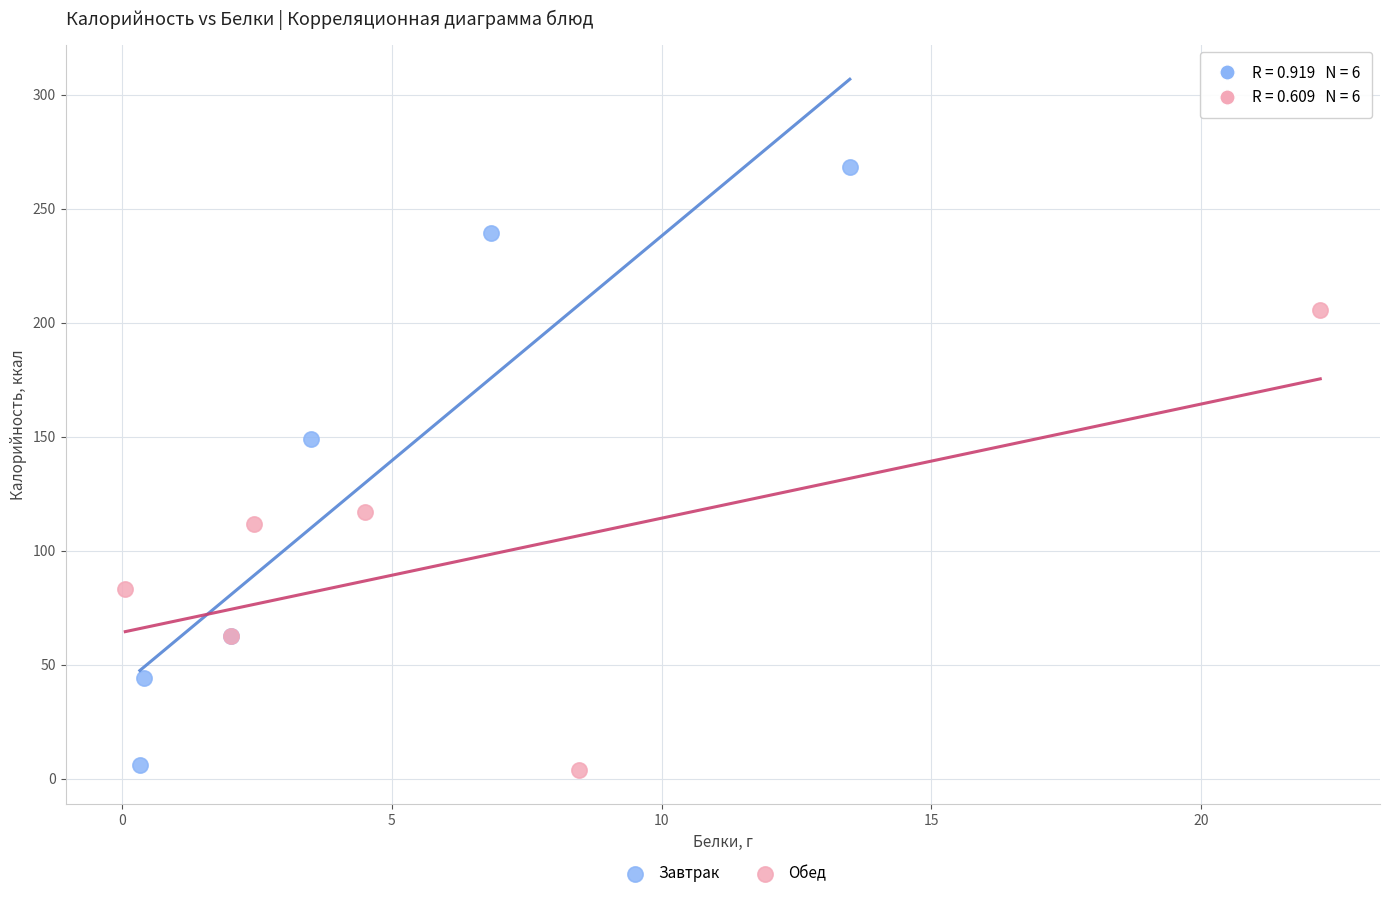

Which series contains the highest Y value?

Завтрак